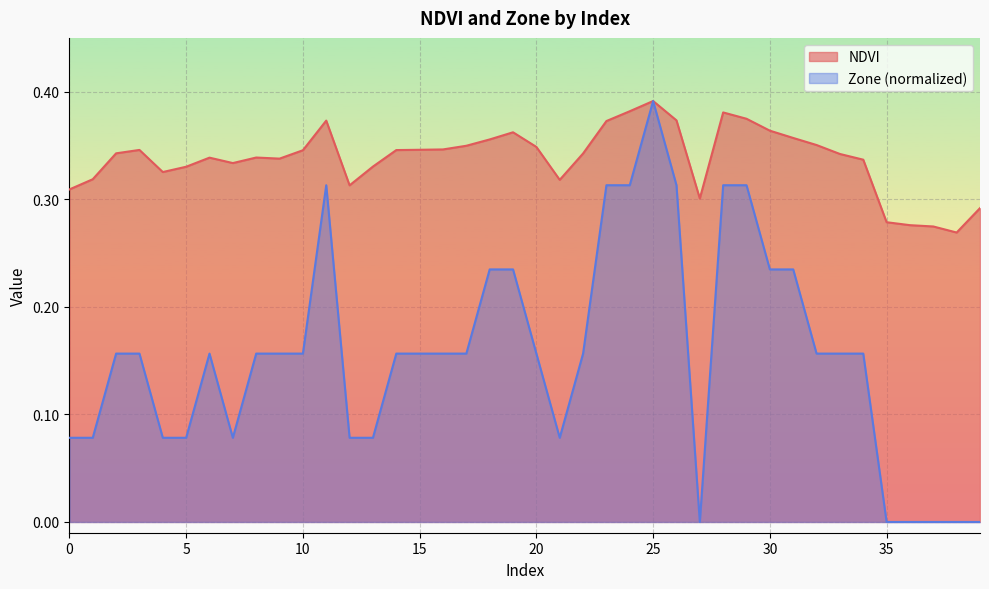

The value of NDVI at 0 is 0.3. True or false?

True